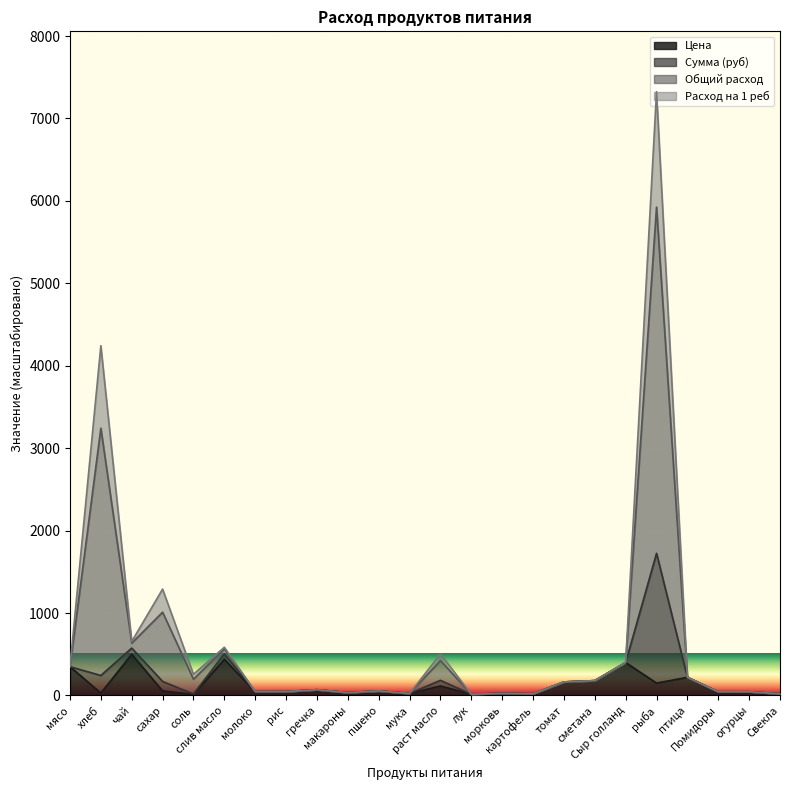

Read the Общий расход value at чай.

655.0